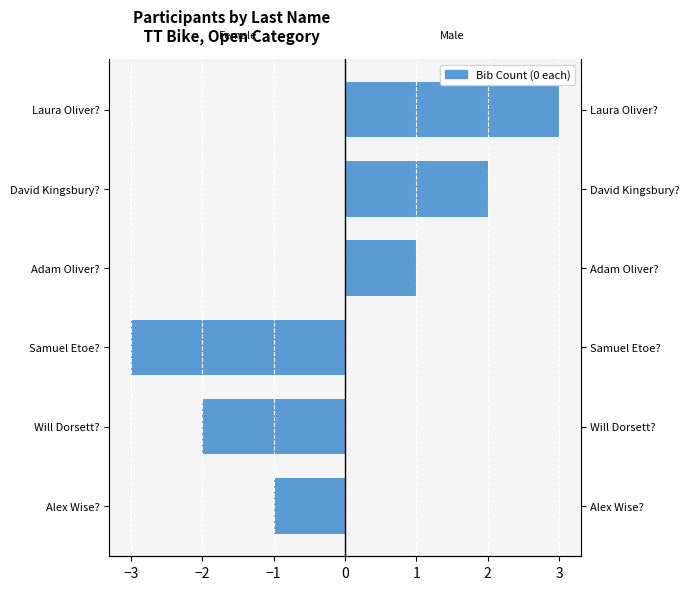

Is the value of Female at Laura Oliver? greater than the value of Male at Adam Oliver??

No